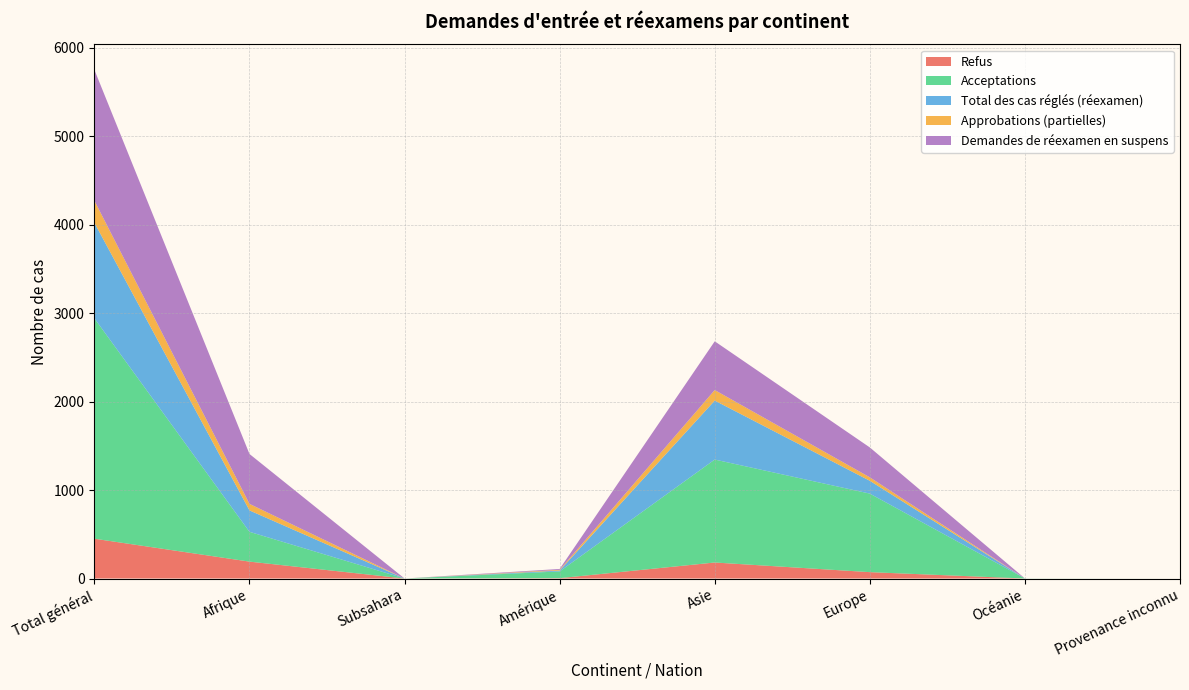

Reading left to right, list all the values displayed in this chart.

Refus: 450	191	0	4	181	72	0	0
Acceptations: 2492	337	0	76	1164	888	1	0
Total des cas réglés (réexamen): 1081	242	0	10	667	145	0	0
Approbations (partielles): 249	74	0	8	119	39	0	0
Demandes de réexamen en suspens: 1480	564	0	10	551	338	0	0